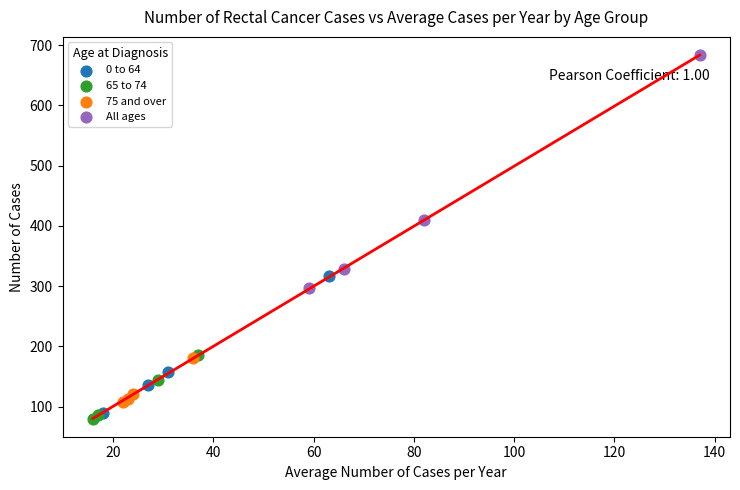

Which series reaches the maximum Y coordinate?

All ages